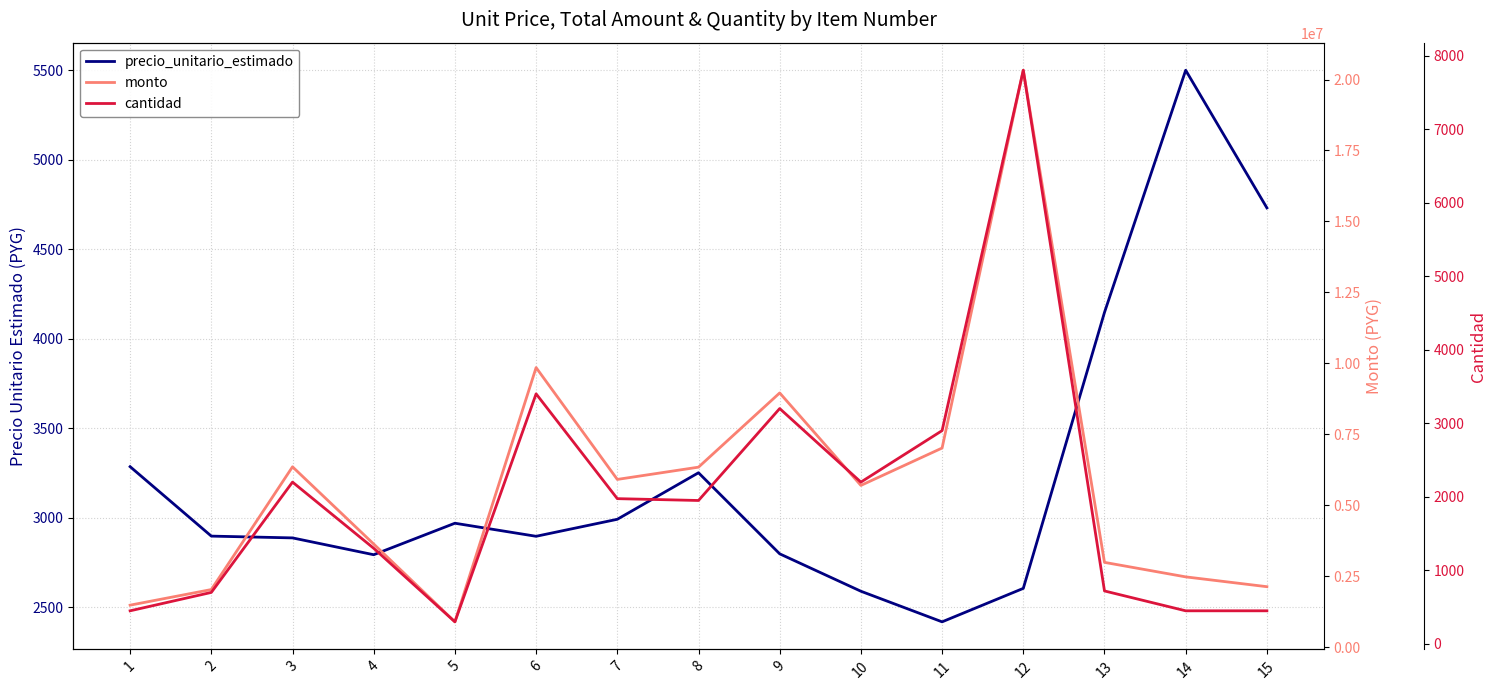

True or false: precio_unitario_estimado and cantidad intersect in this chart.

True